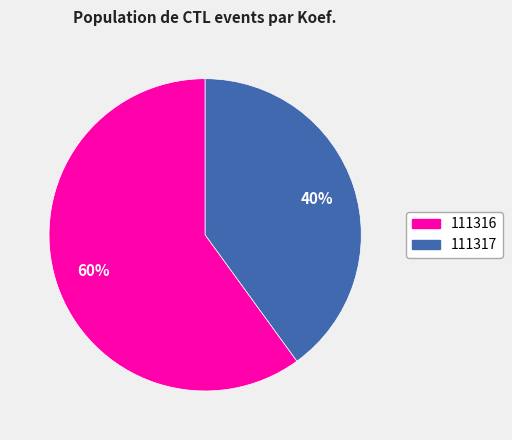

Is the sum of 111317 and 111316 greater than half?

Yes